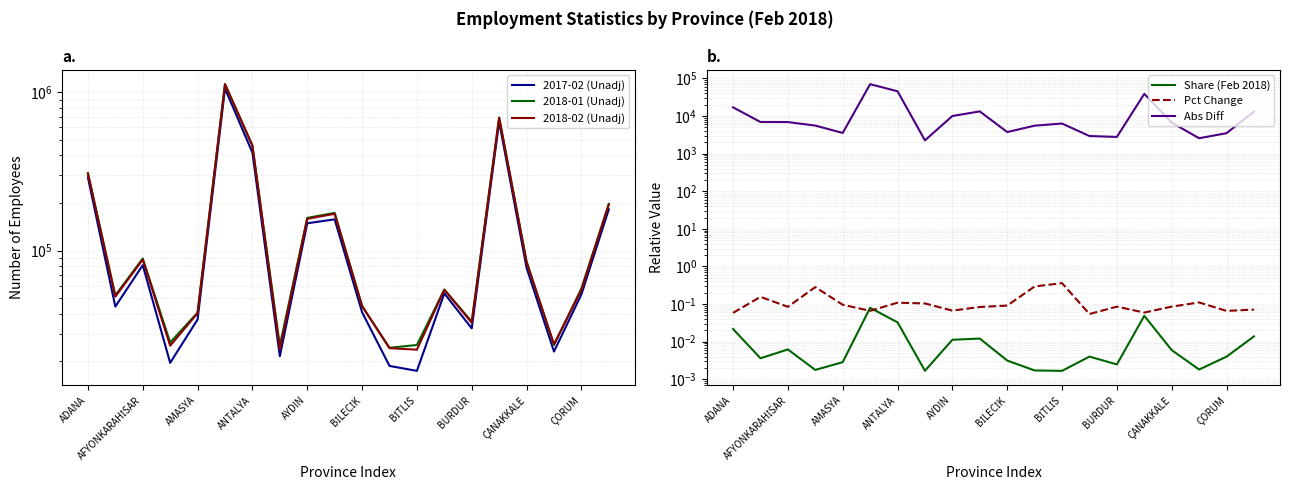

What is the average value of the 2017-02 (Unadj) series?

171211.2